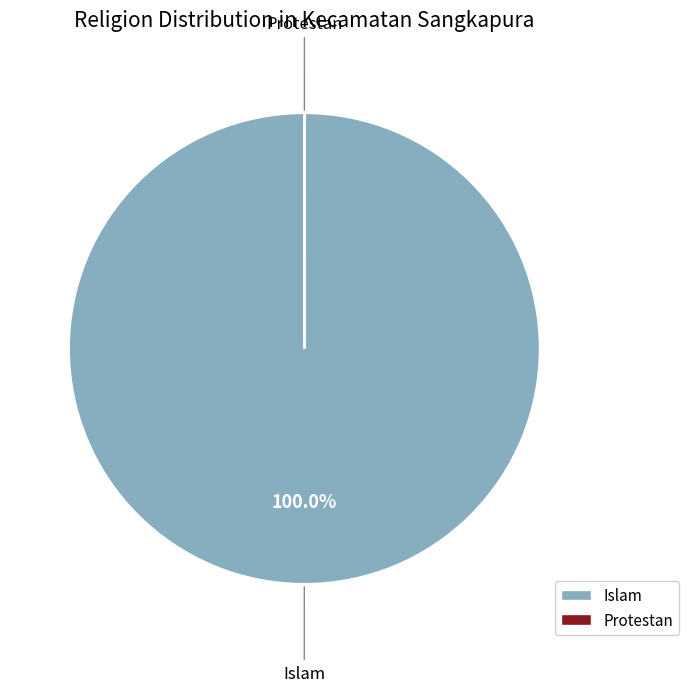

Does any single category account for the majority?

Yes